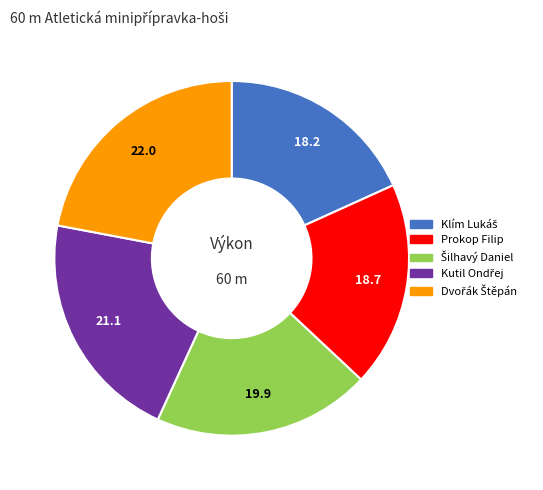

Is there any slice that represents more than half of the pie?

No